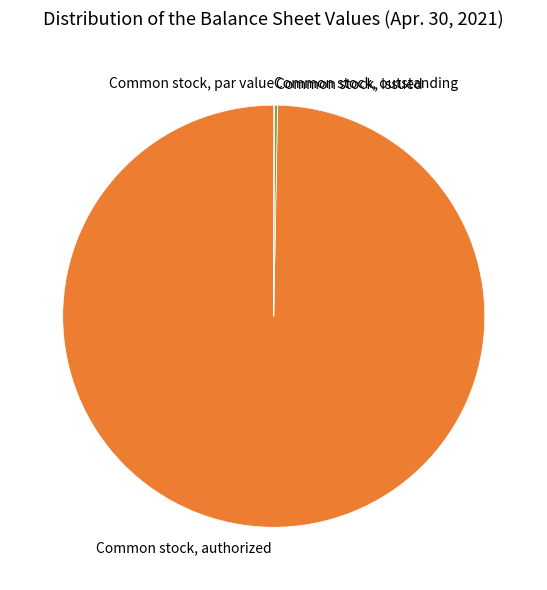

True or false: Common stock, authorized accounts for 87% of the total.

False